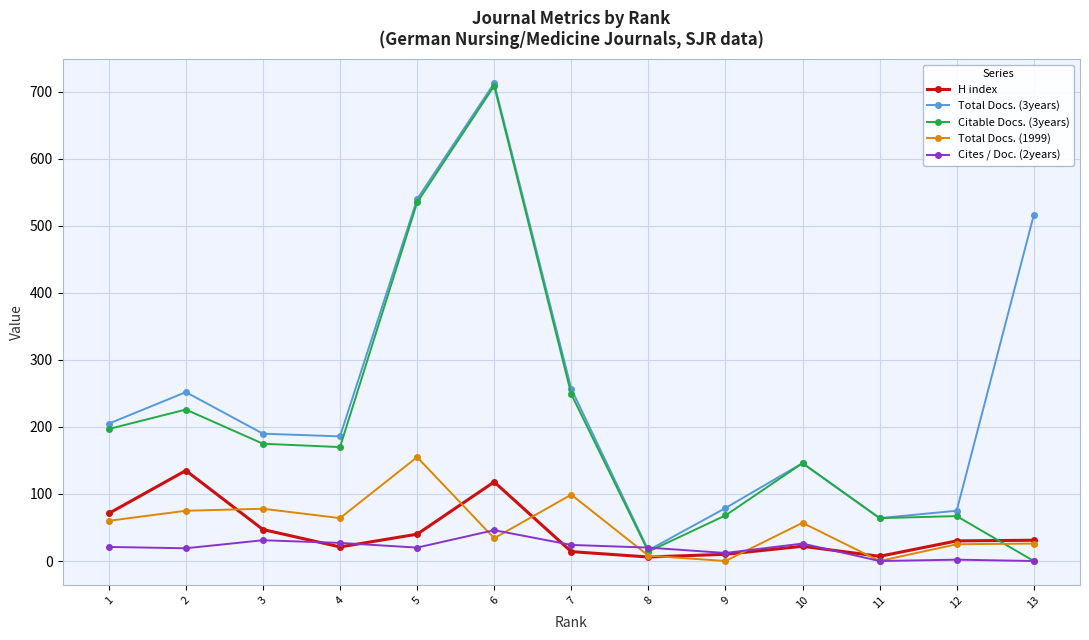

The value of Total Docs. (3years) at 12 is 75. True or false?

True